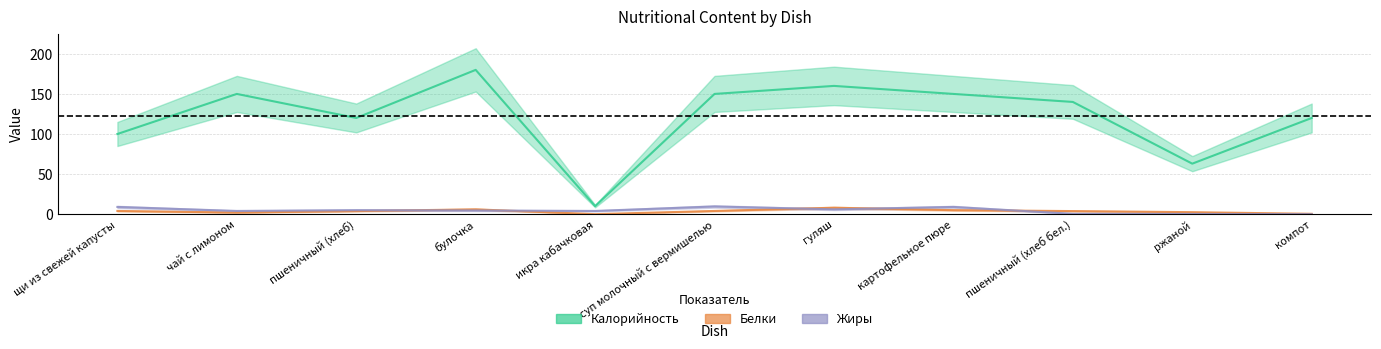

Where is the first local maximum for Калорийность?

чай с лимоном